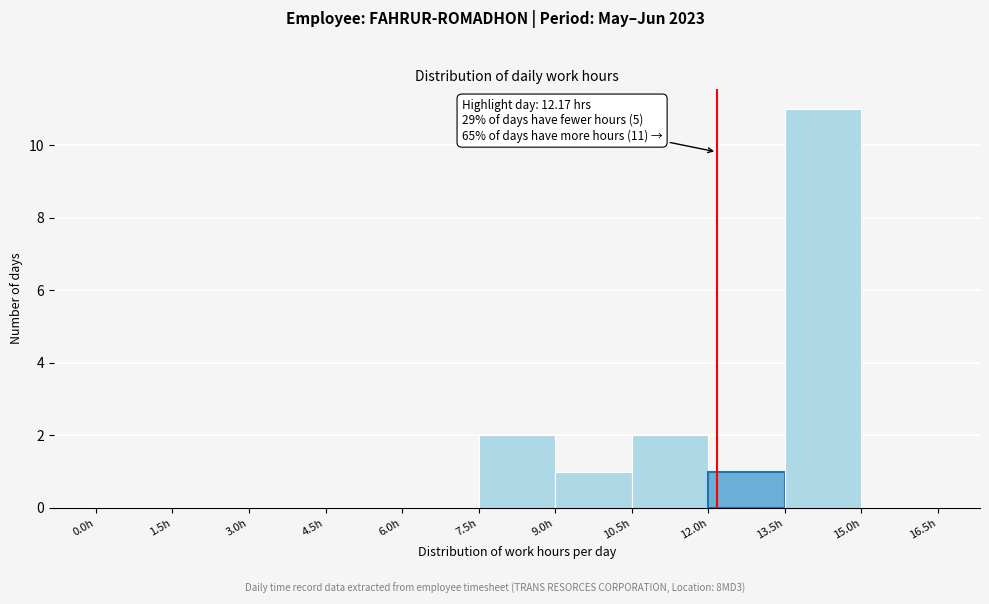

Which range on the x-axis has the tallest bar?

13.5 to 15.0